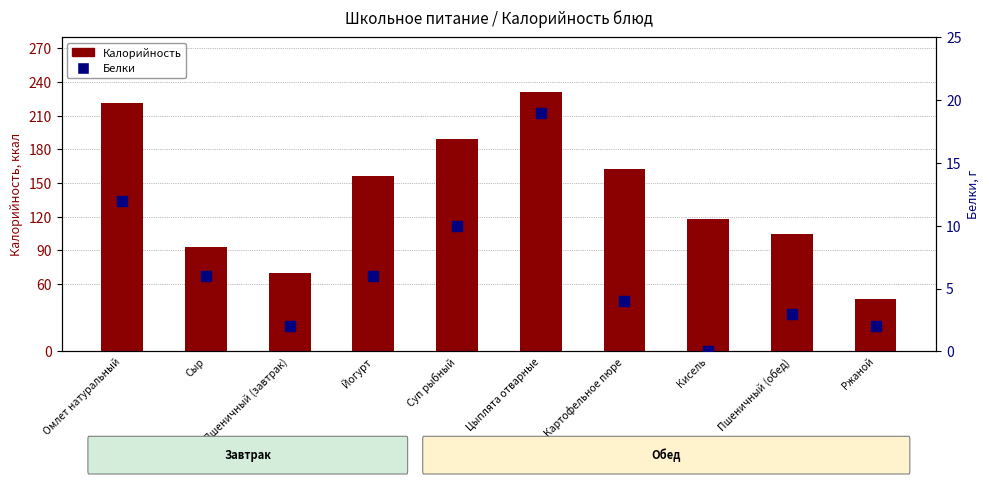

At which category does the chart reach its minimum across all series?

Кисель